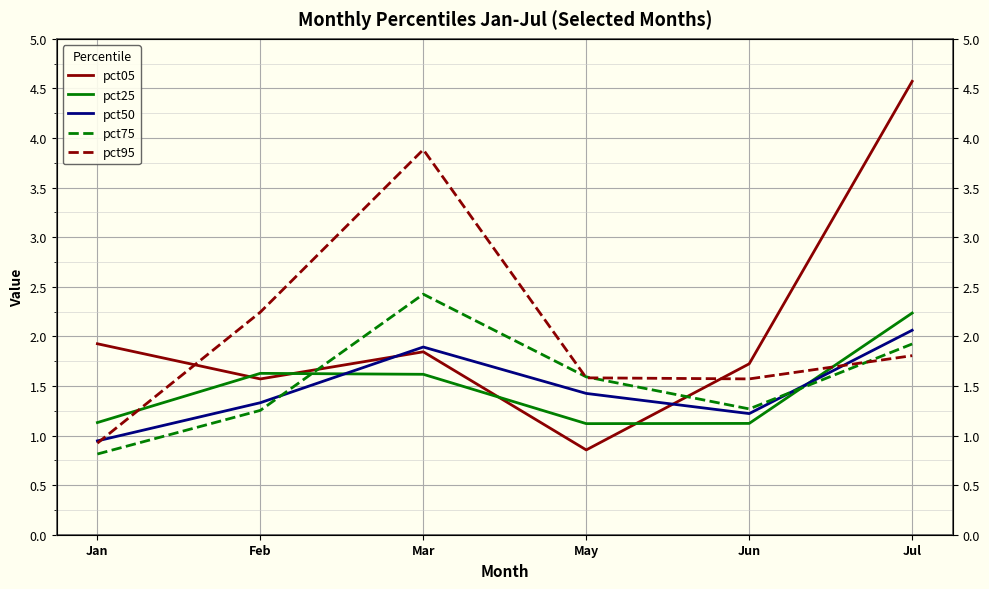

What position from the right is Jul?

1